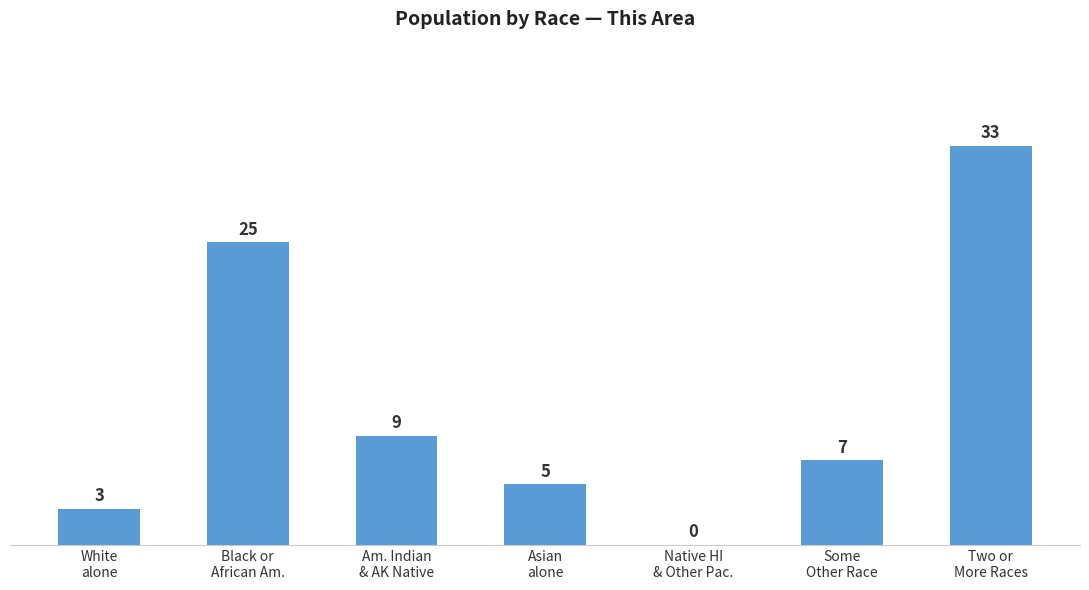

What is the sum of all values?

82